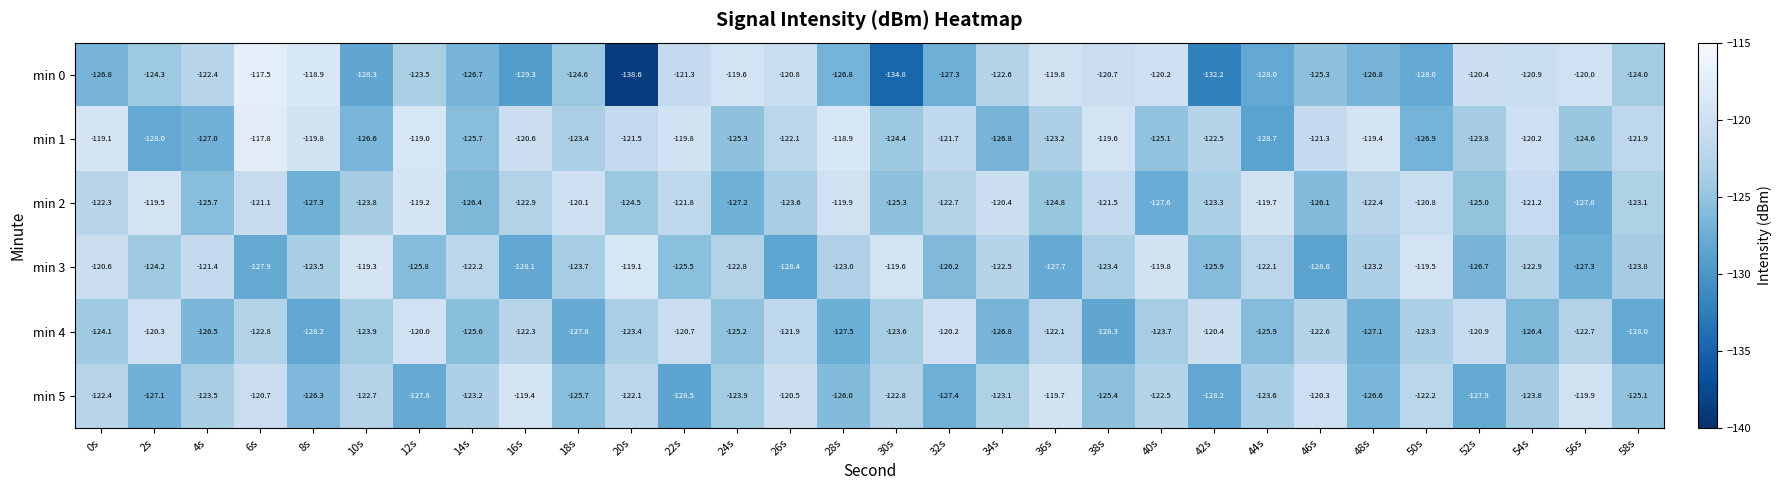

What is the difference between the maximum and second lowest values in the min 5 series?

8.8